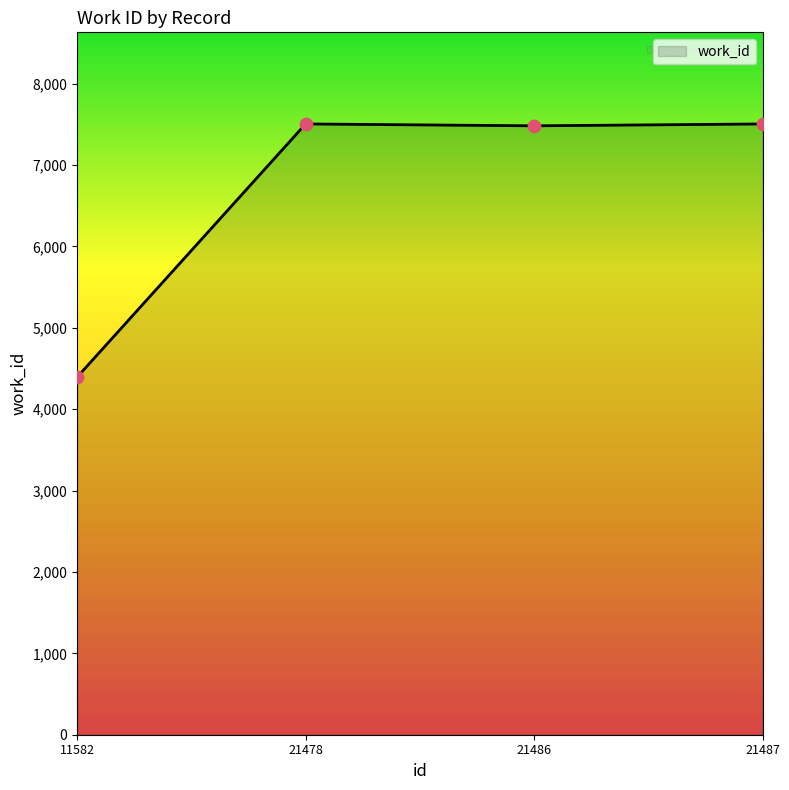

Between 11582 and 21487, which is larger?

21487